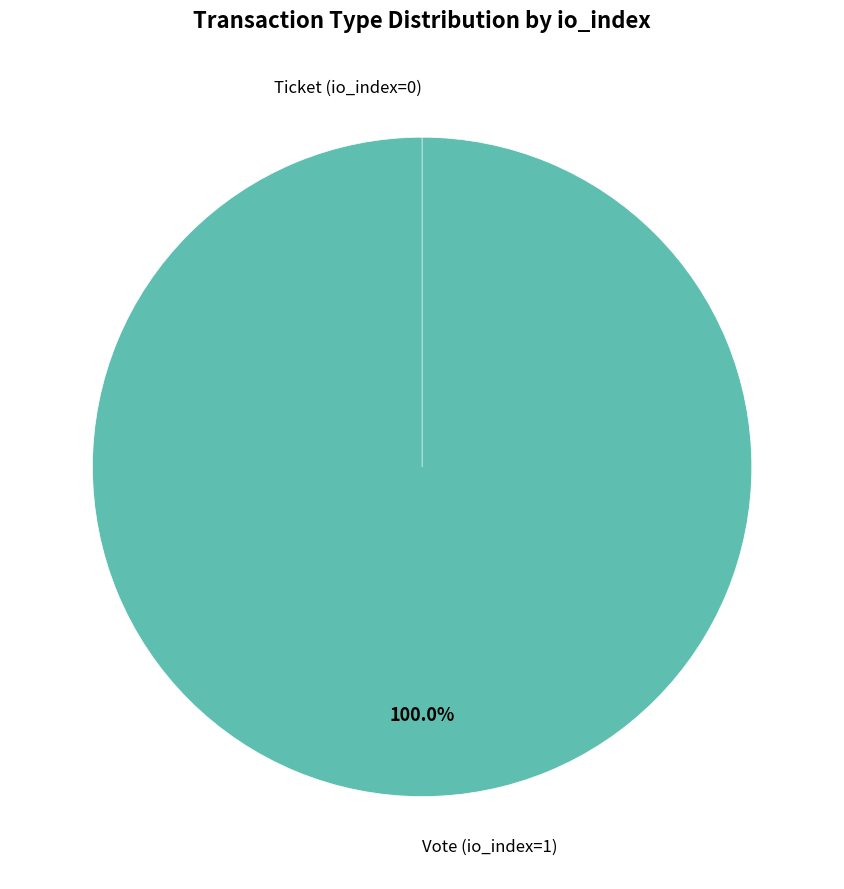

Which category accounts for the majority?

Vote (io_index=1)